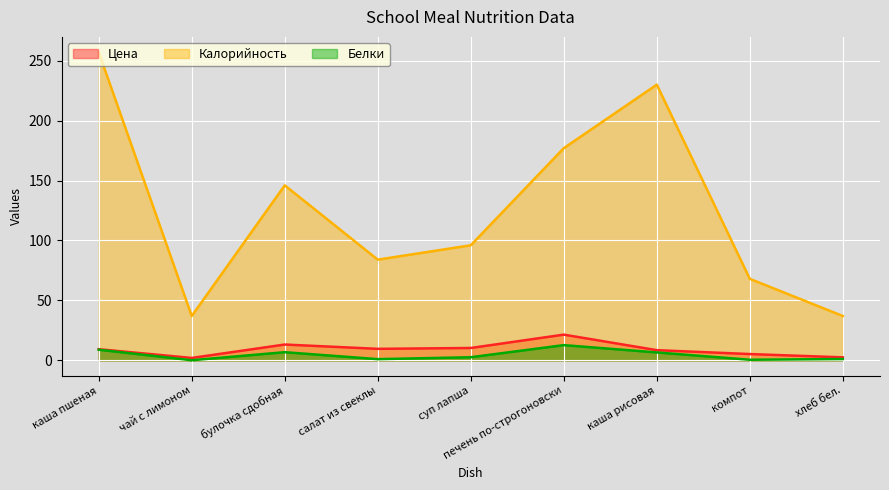

True or false: Цена and Белки cross at least once.

False